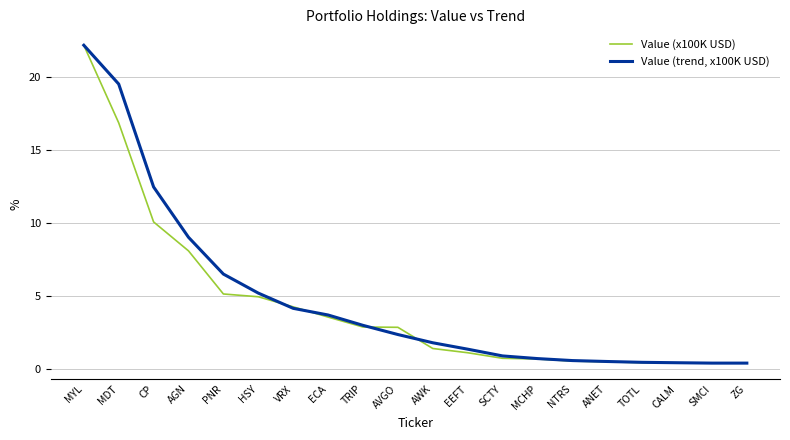

Which category has the highest value across all series?

MYL